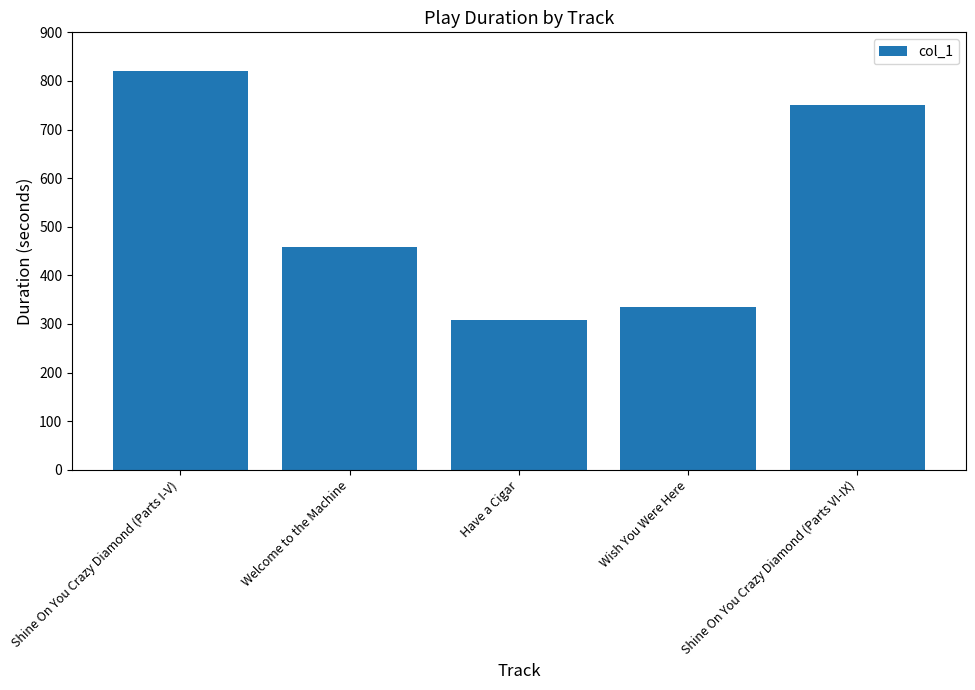

Which category has the highest value across all series?

Shine On You Crazy Diamond (Parts I-V)